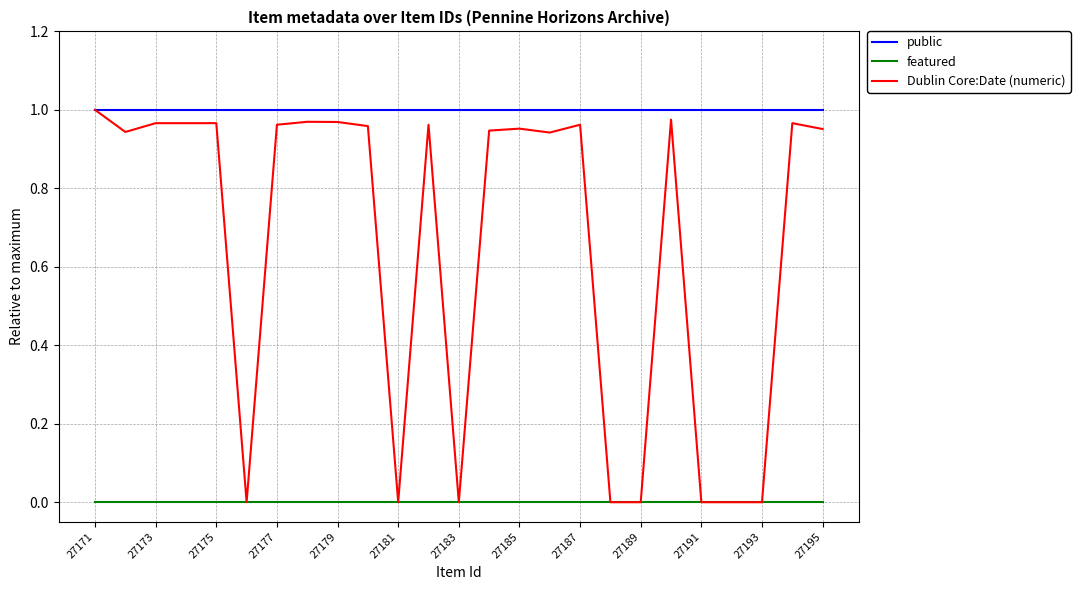

Which series has the largest range (max minus min)?

Dublin Core:Date (numeric)